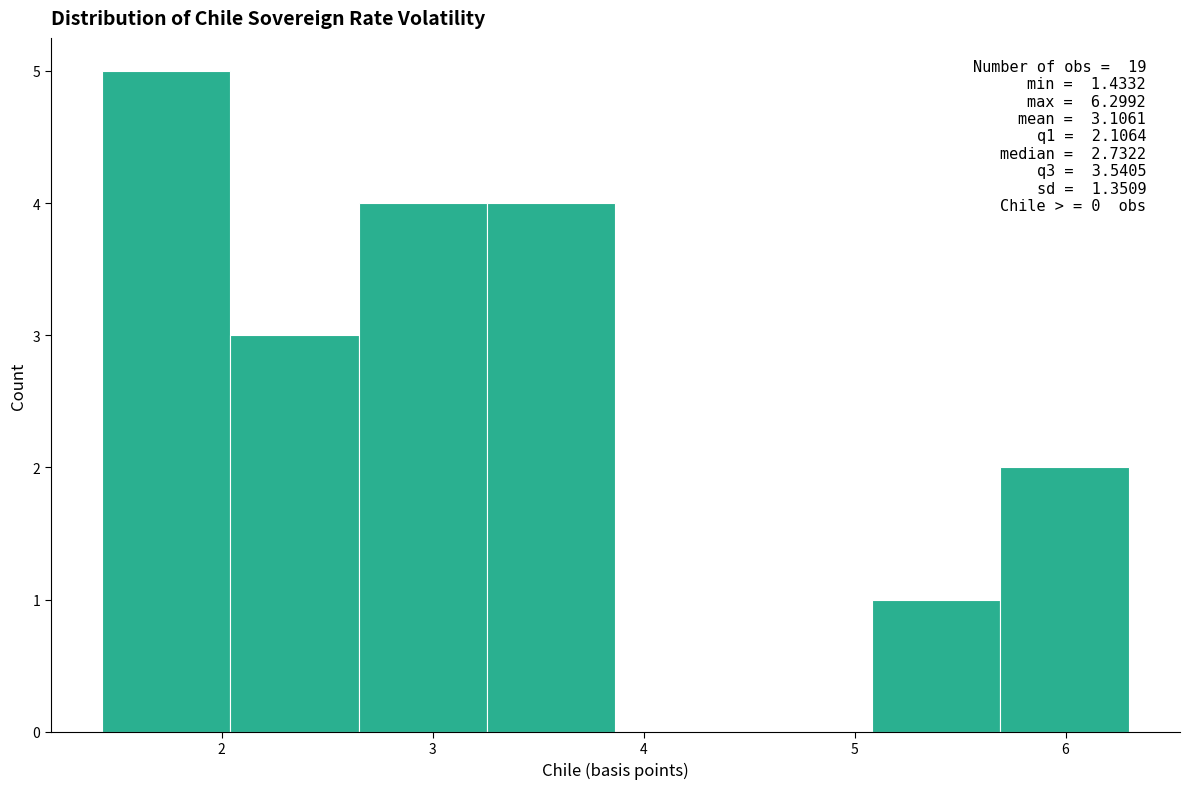

Which range on the x-axis has the tallest bar?

1.4 to 2.0